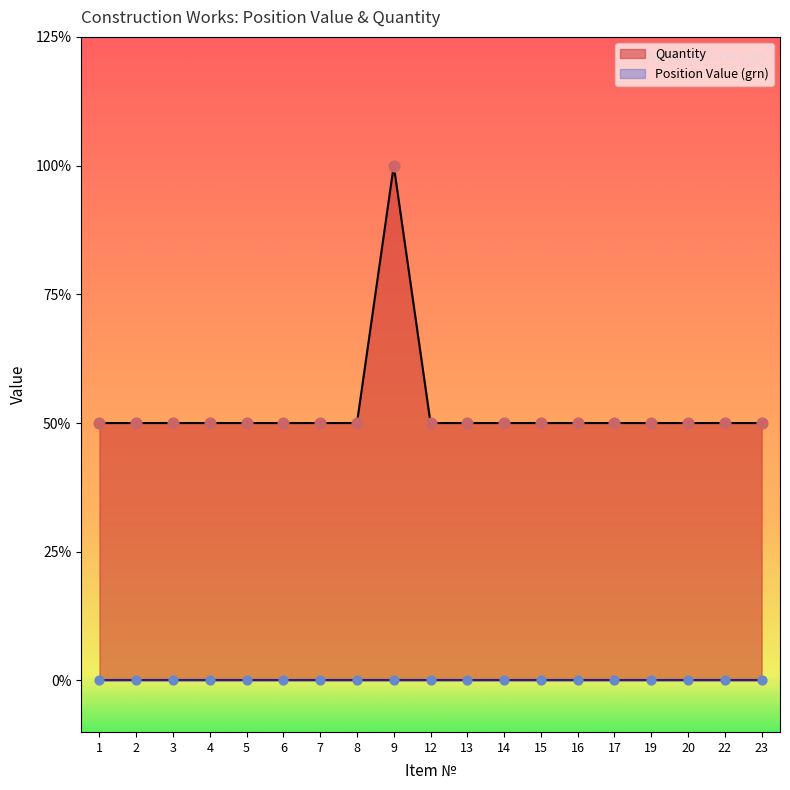

Between 16 and 19, which is larger?

16